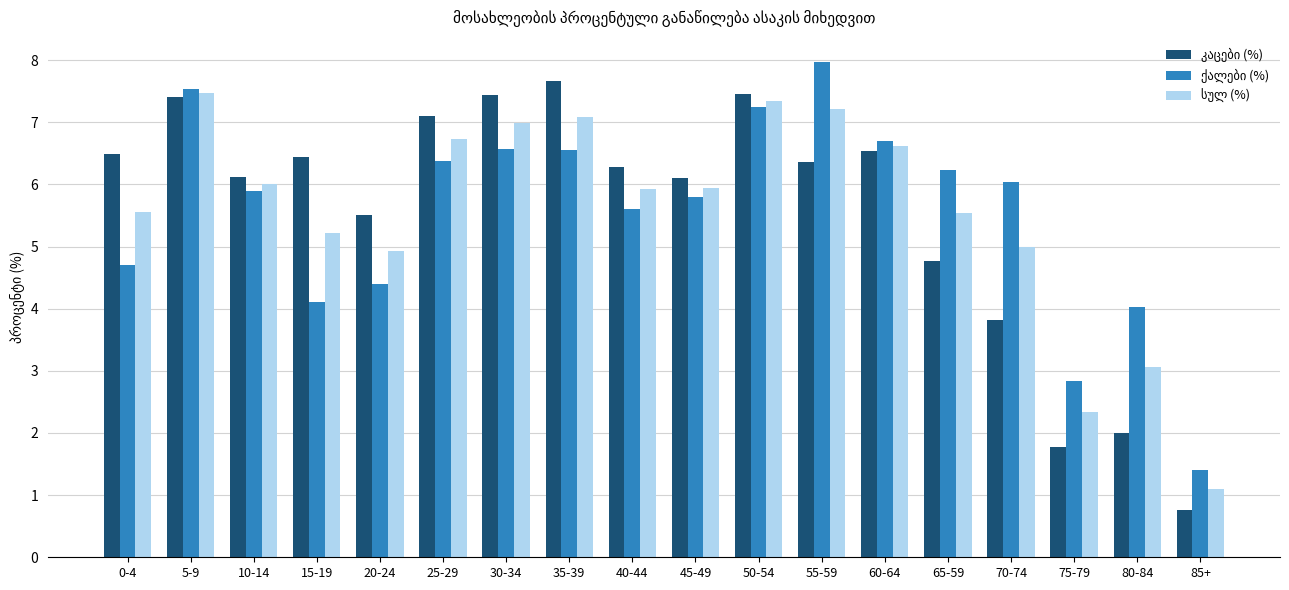

At how many categories does at least one series exceed 1?

18